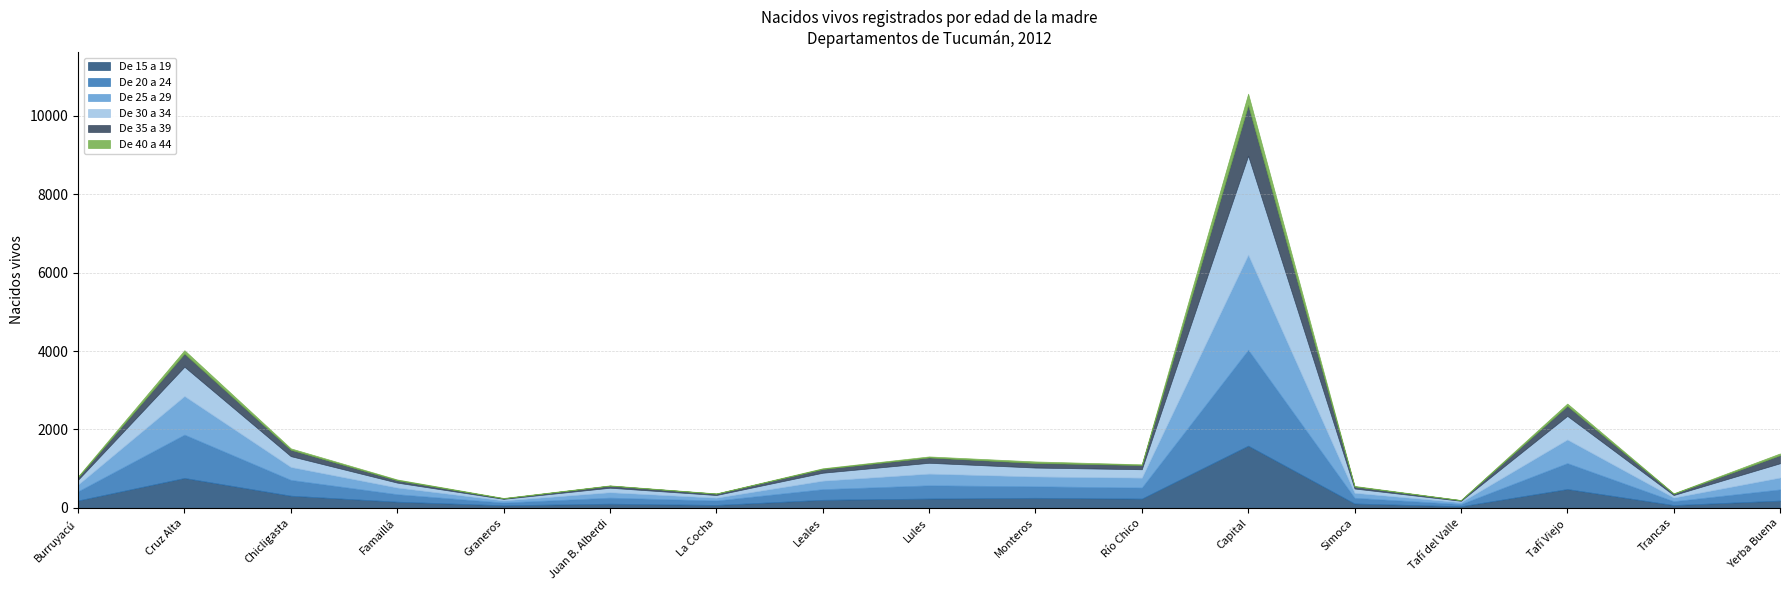

Is it true that De 35 a 39 equals 38 at Chicligasta?

False